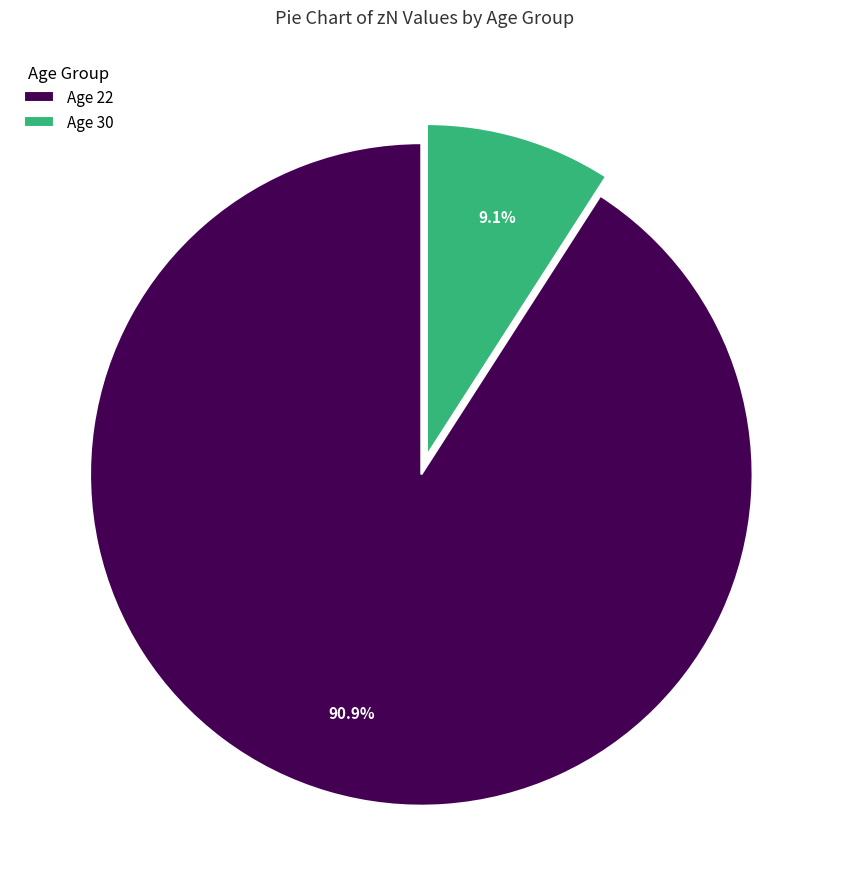

Is there any slice that represents more than half of the pie?

Yes